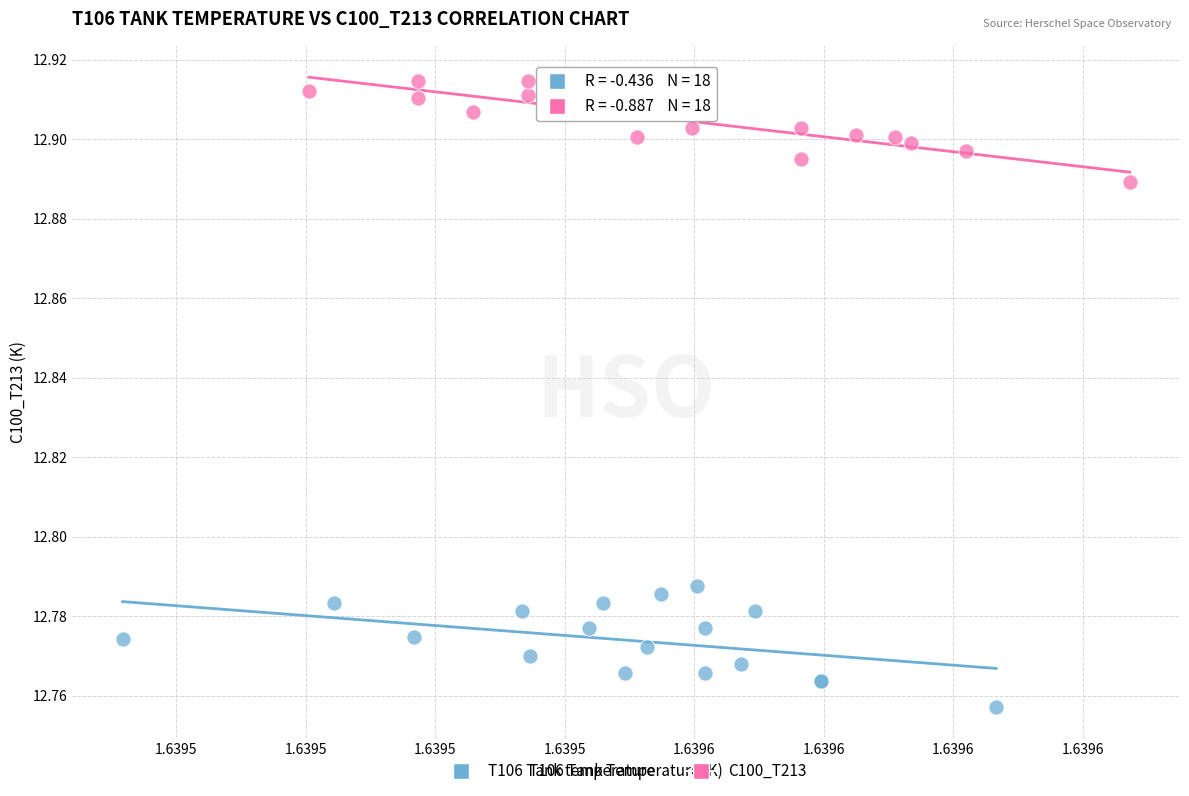

Which series reaches the minimum Y coordinate?

T106 Tank temperature